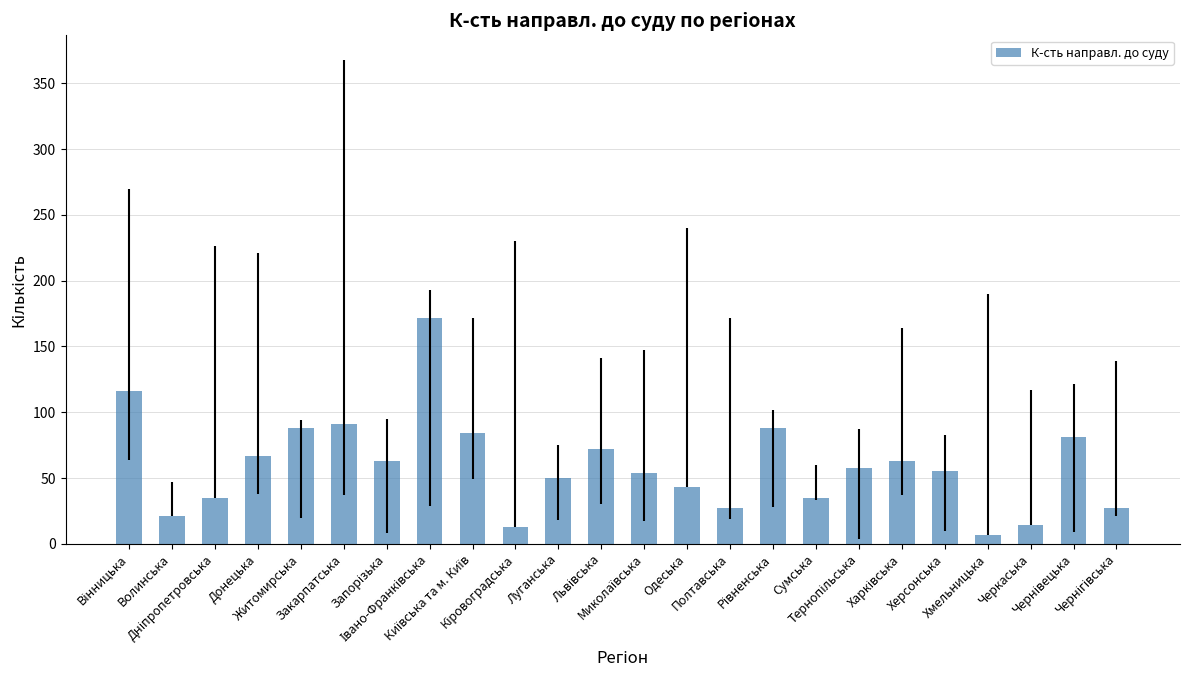

What is the value of the 12th bar from the left?

72